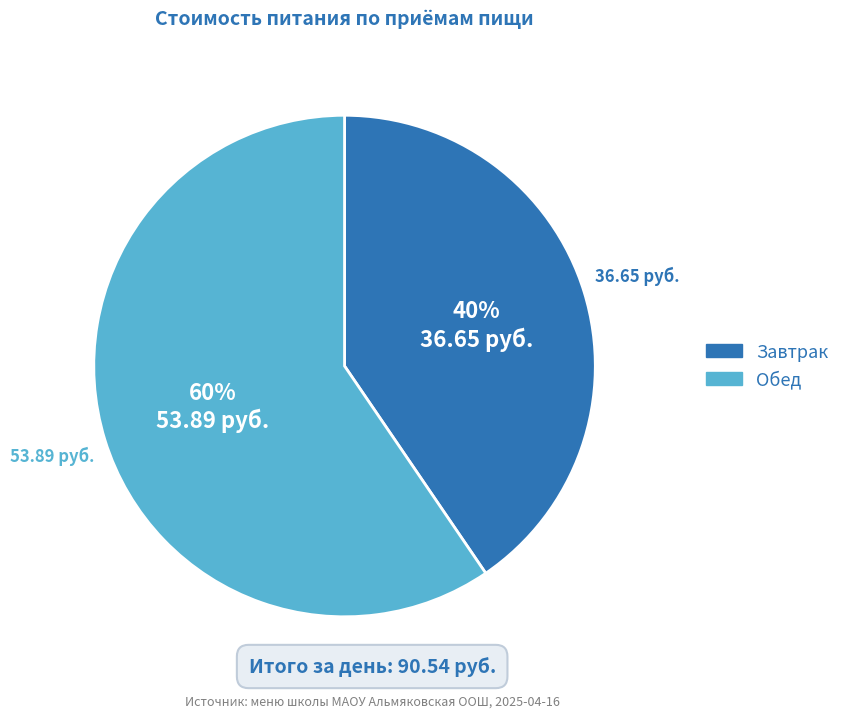

To the nearest percent, what is the combined percentage of Обед and Завтрак?

100%